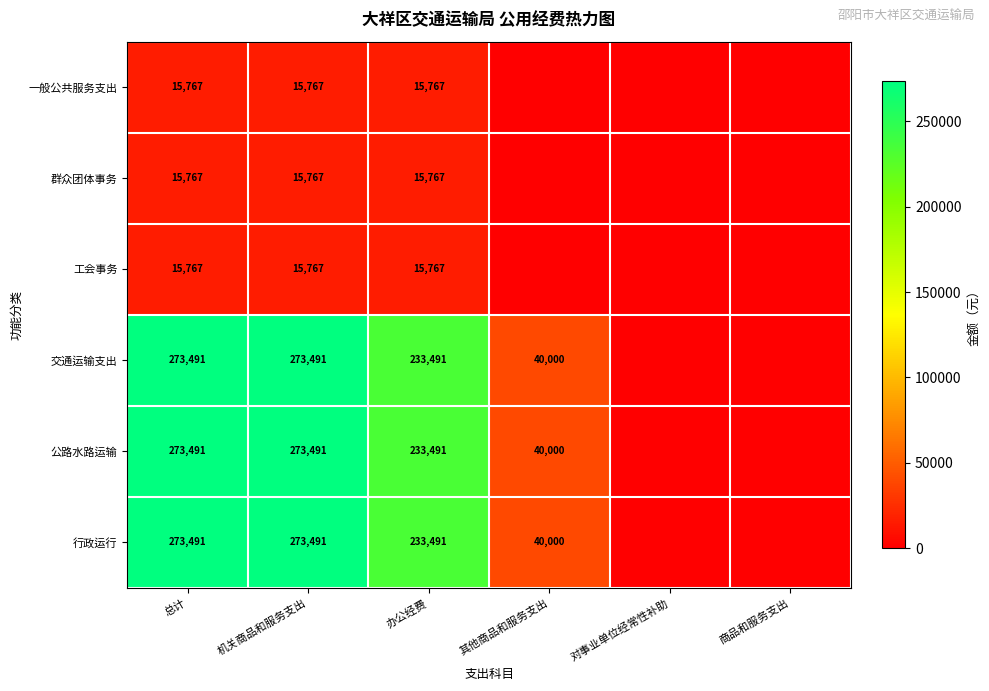

The 交通运输支出 series shows 53819 at 其他商品和服务支出. True or false?

False